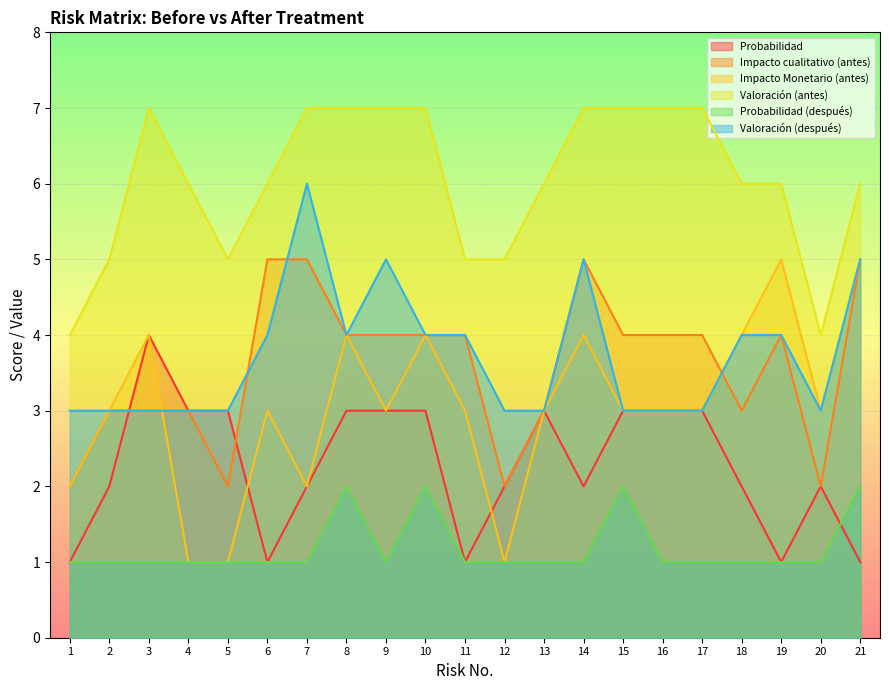

Is the value of Probabilidad (después) at 4 greater than the value of Valoración (después) at 16?

No